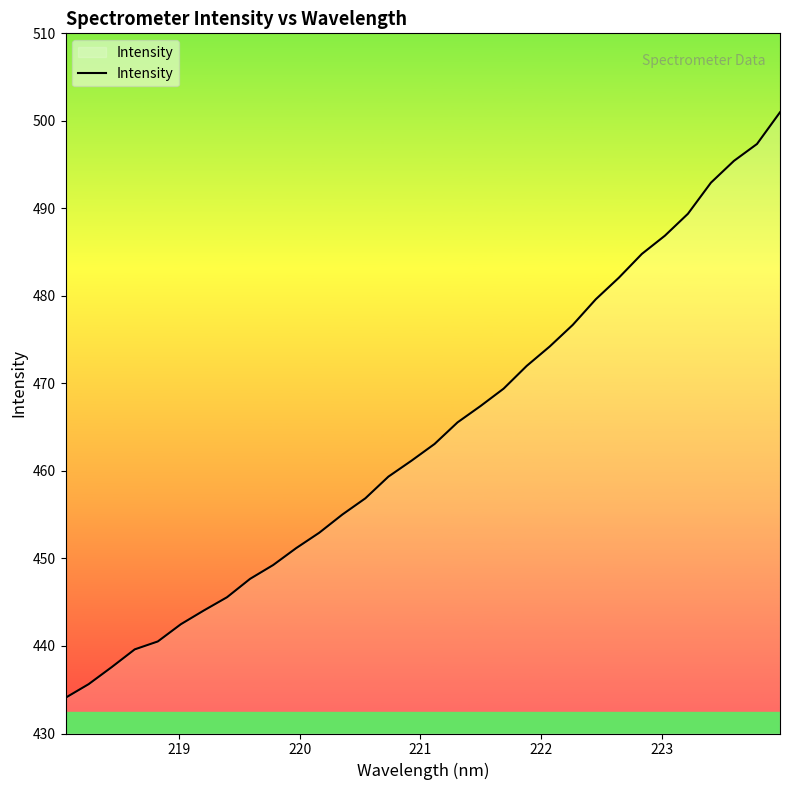

What is the difference between the maximum and minimum values?

66.9